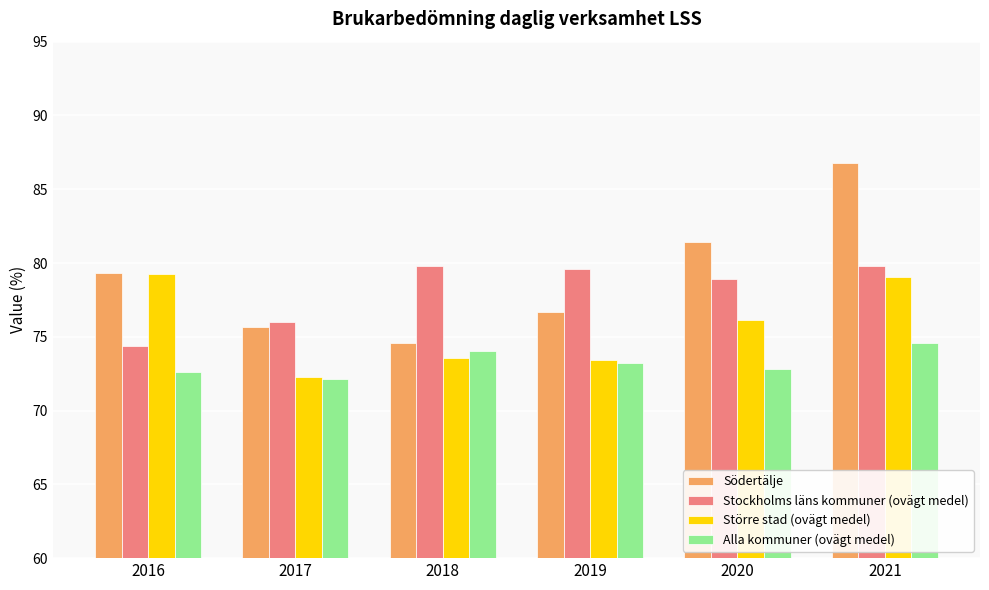

At which label does Södertälje first exceed 79?

2016